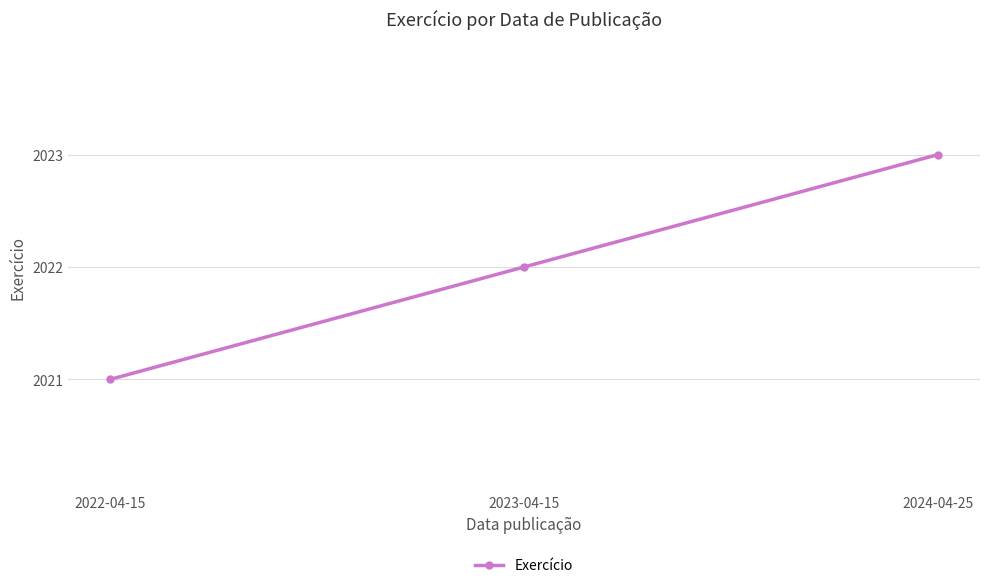

At which category does the chart reach its minimum across all series?

2022-04-15